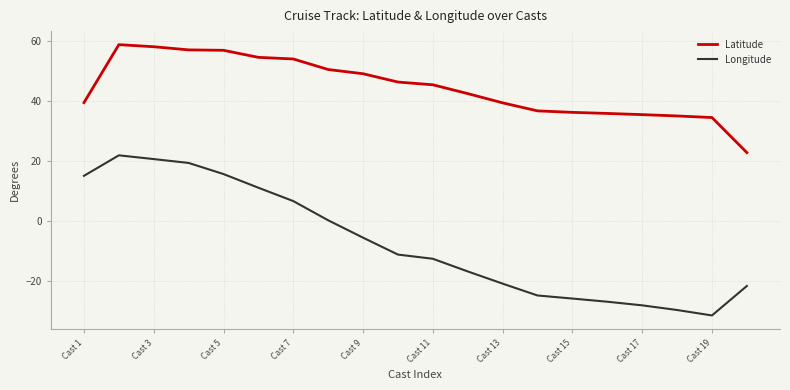

How many values in the Longitude series are below -11?

11